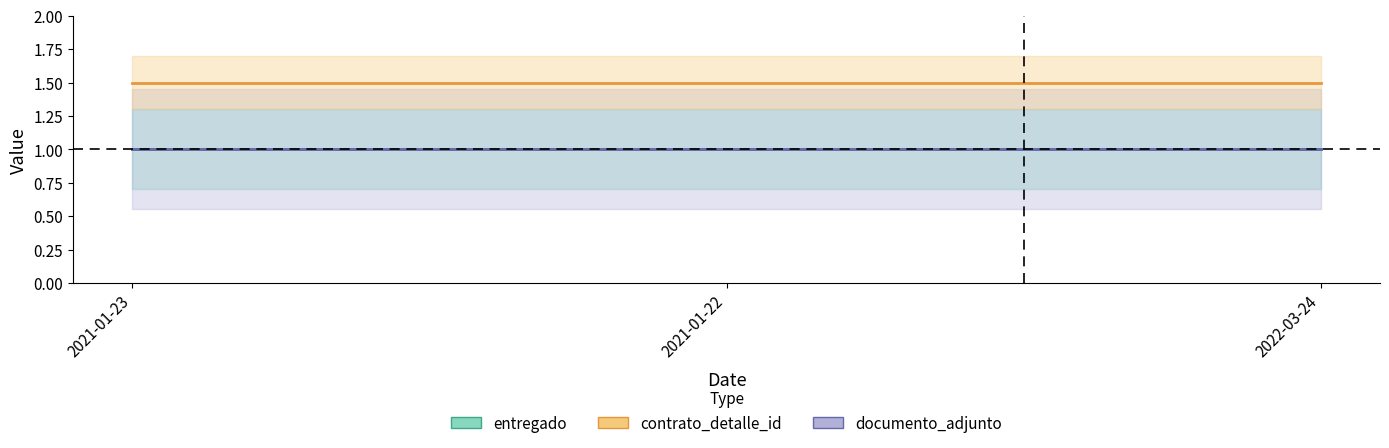

Reading left to right, transcribe all the data shown in this chart.

entregado: 1.0	1.0	1.0
documento_adjunto: 1.0	1.0	1.0
contrato_detalle_id: 1.5	1.5	1.5